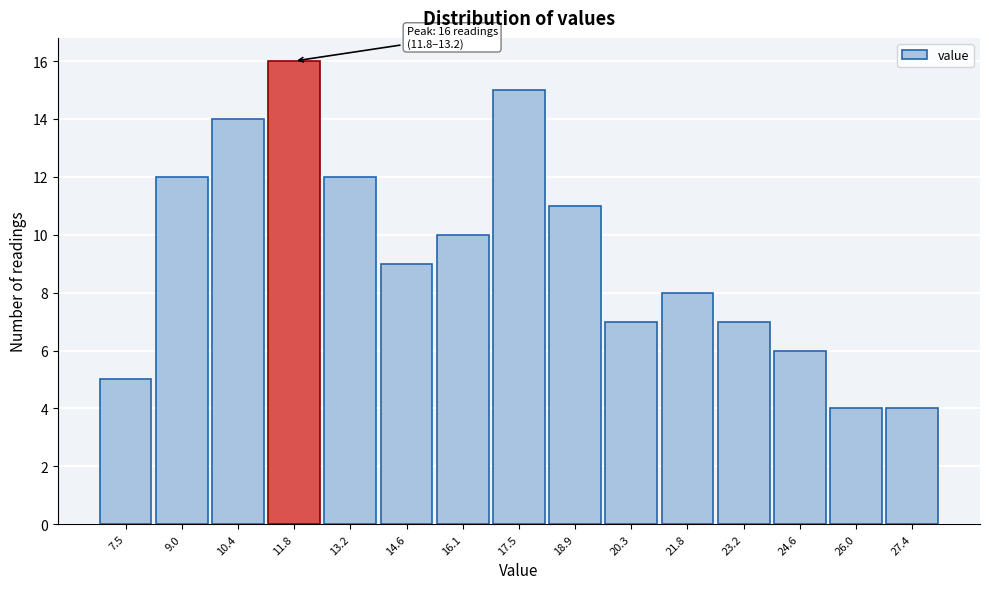

Reading left to right, extract all data points from this chart.

7.5=5	9.0=12	10.4=14	11.8=16	13.2=12	14.6=9	16.1=10	17.5=15	18.9=11	20.3=7	21.8=8	23.2=7	24.6=6	26.0=4	27.4=4